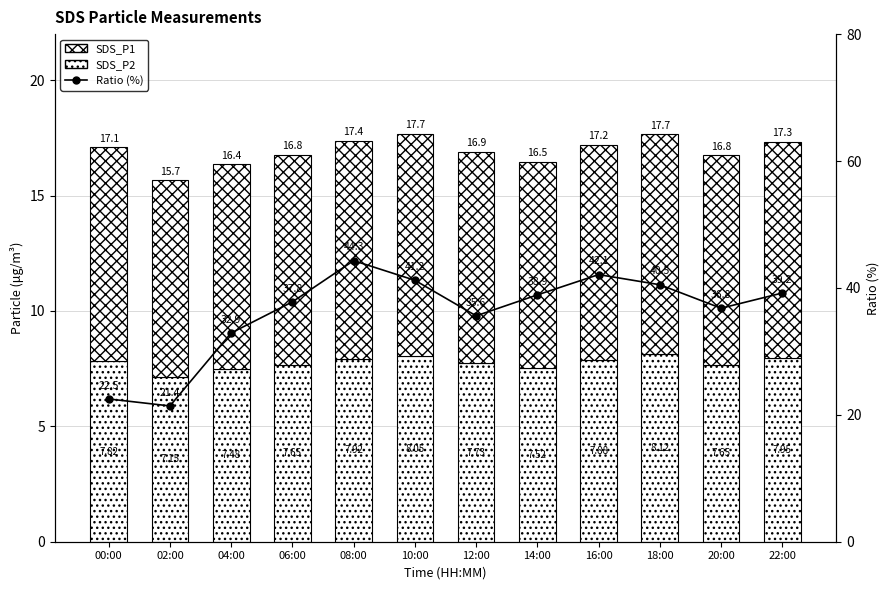

Is it true that SDS_P1 equals 12.3 at 02:00?

False